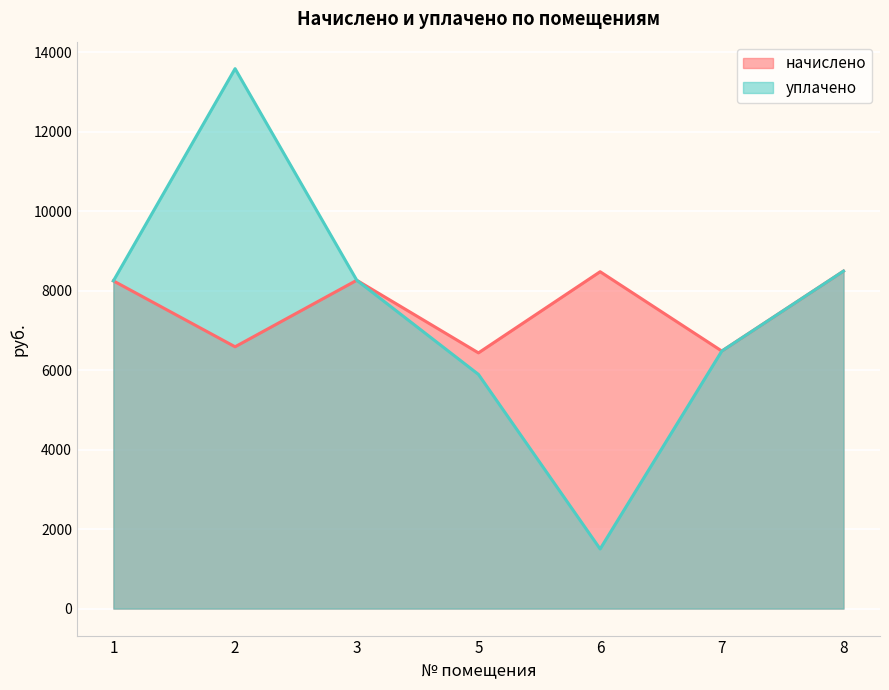

In уплачено, how many points are lower than both neighbors (excluding endpoints)?

1